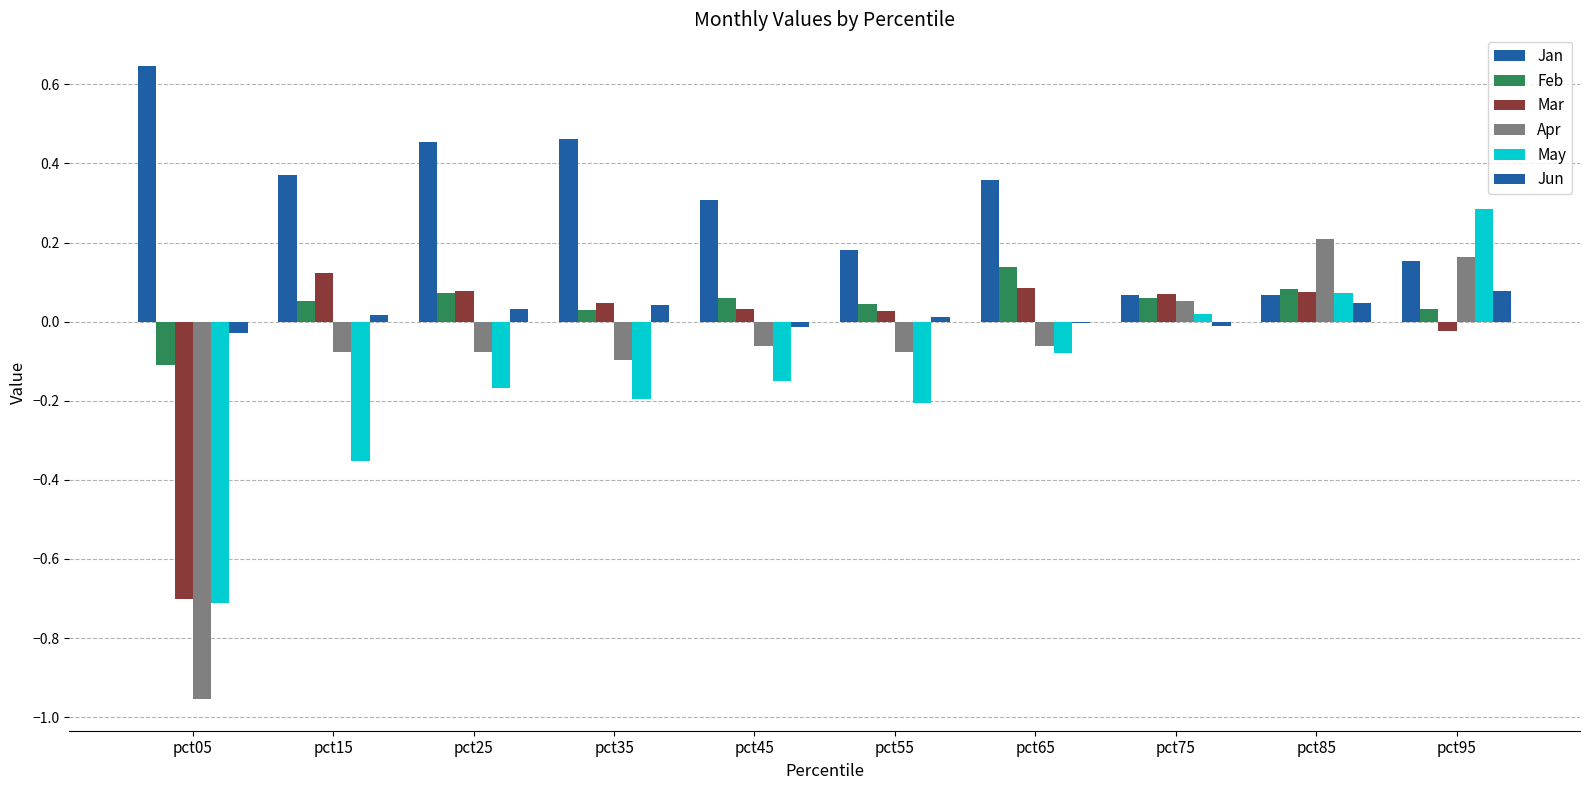

What is the spread (max minus min) of values at pct65?

0.4